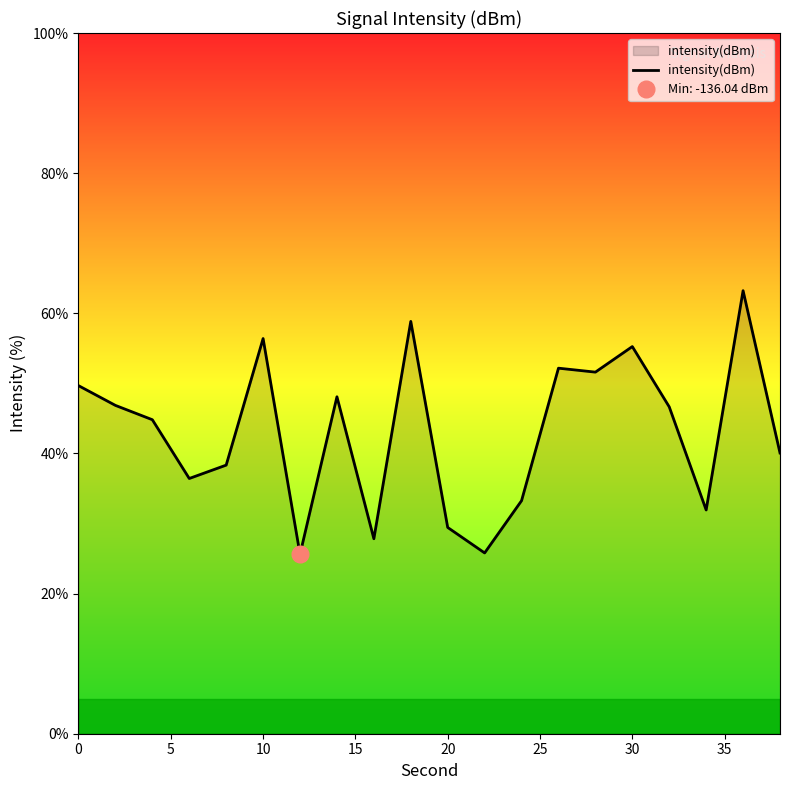

Reading left to right, what are all the values shown in this chart?

49.7	46.9	44.8	36.4	38.3	56.4	25.6	48.1	27.8	58.8	29.4	25.8	33.3	52.2	51.6	55.3	46.6	31.9	63.2	40.1